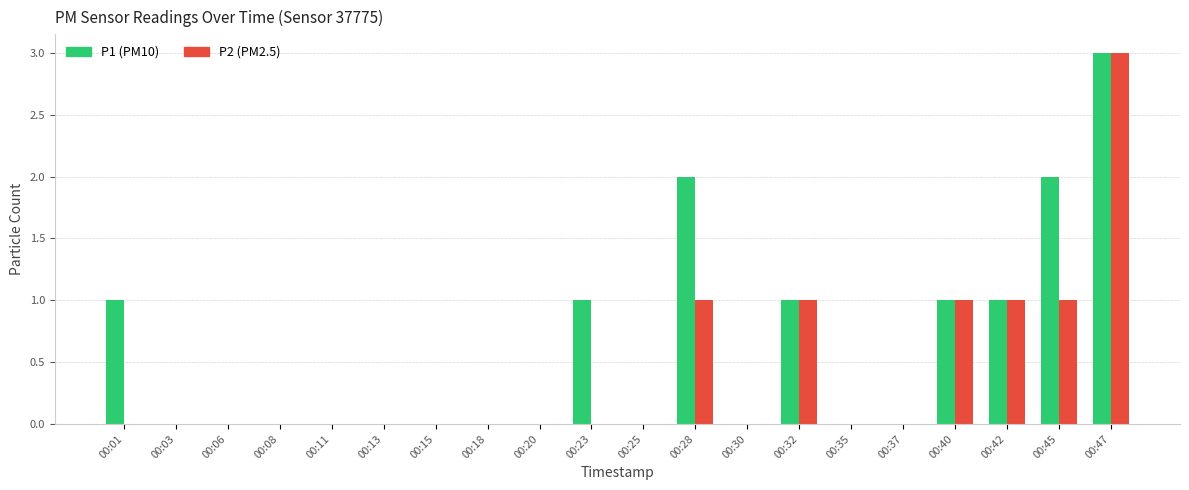

At which category is the sum across all series the highest?

00:47